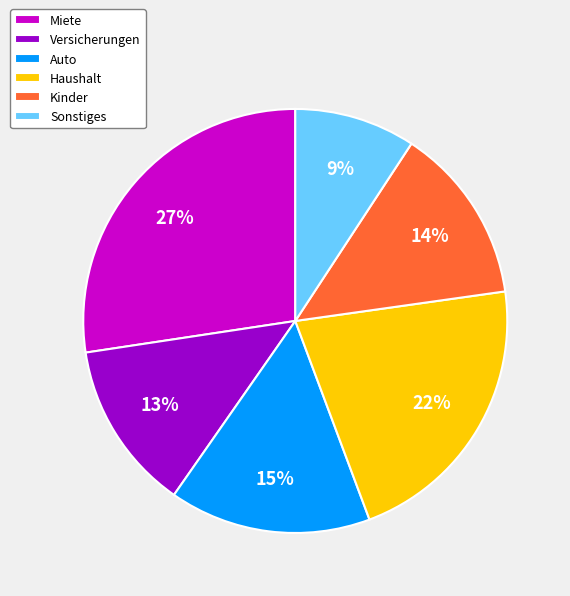

Which slice is the smallest?

Sonstiges